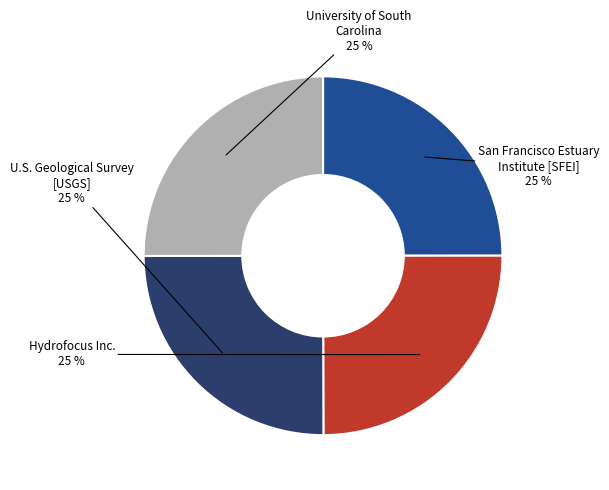

To the nearest percent, what is the combined percentage of Hydrofocus Inc. and U.S. Geological Survey [USGS]?

50%